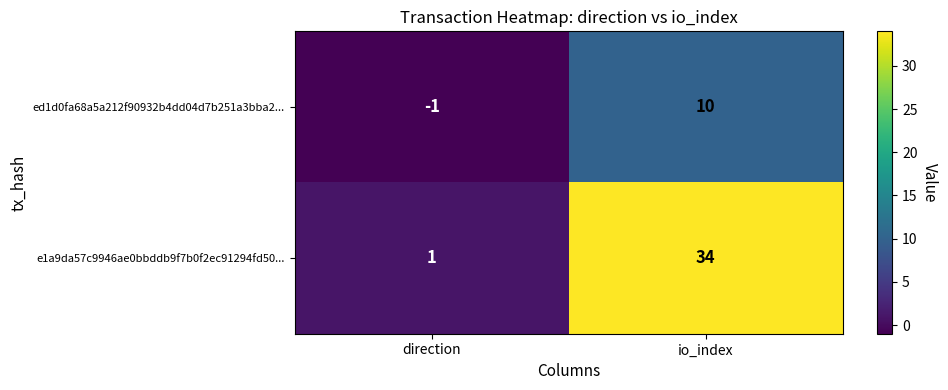

What is the total value across all series at io_index?

44